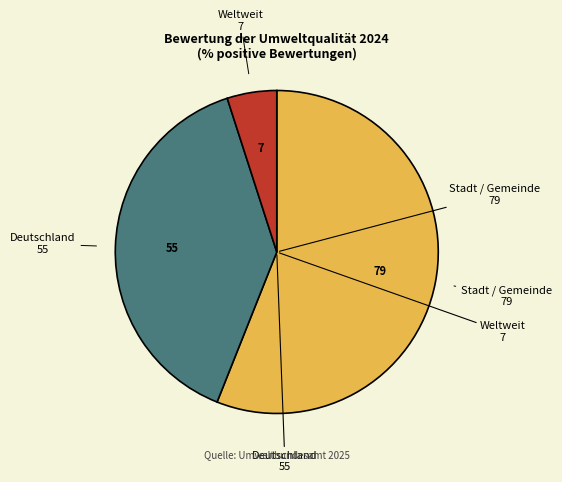

Is there a majority slice in this chart?

Yes